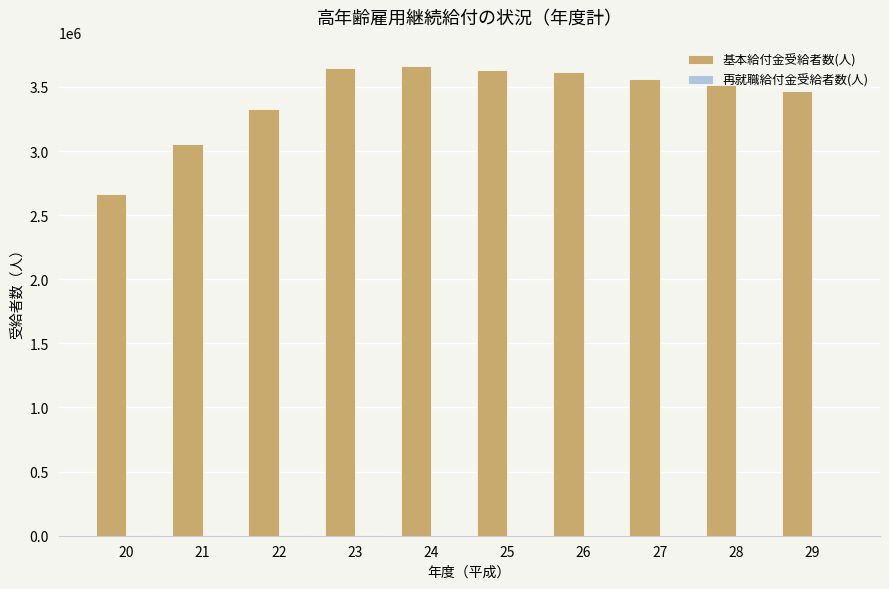

What is the sum of all 基本給付金受給者数(人) values?

34151466